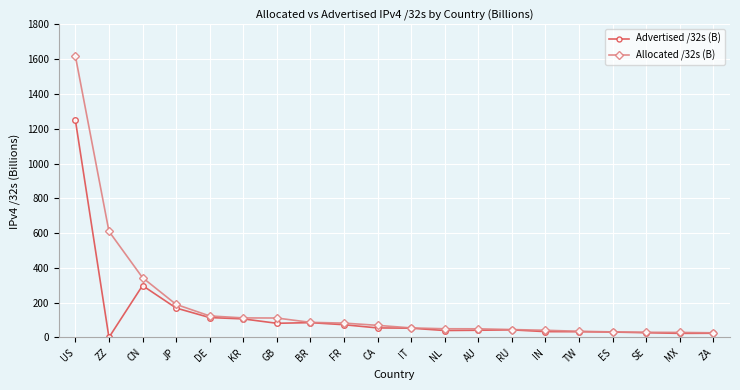

What is the difference between the maximum and minimum values in the Allocated /32s (B) series?

1591.0